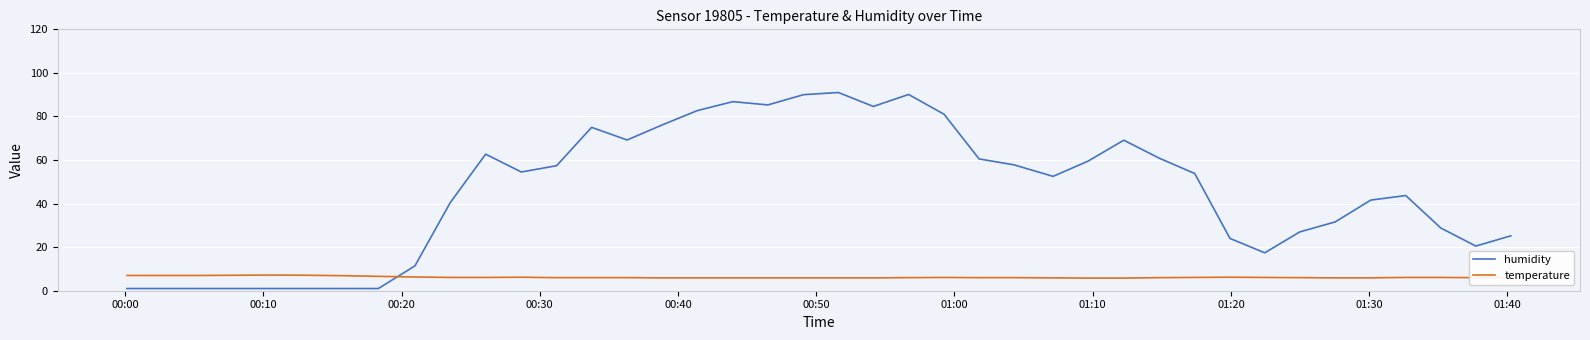

How many times do humidity and temperature cross each other?

1